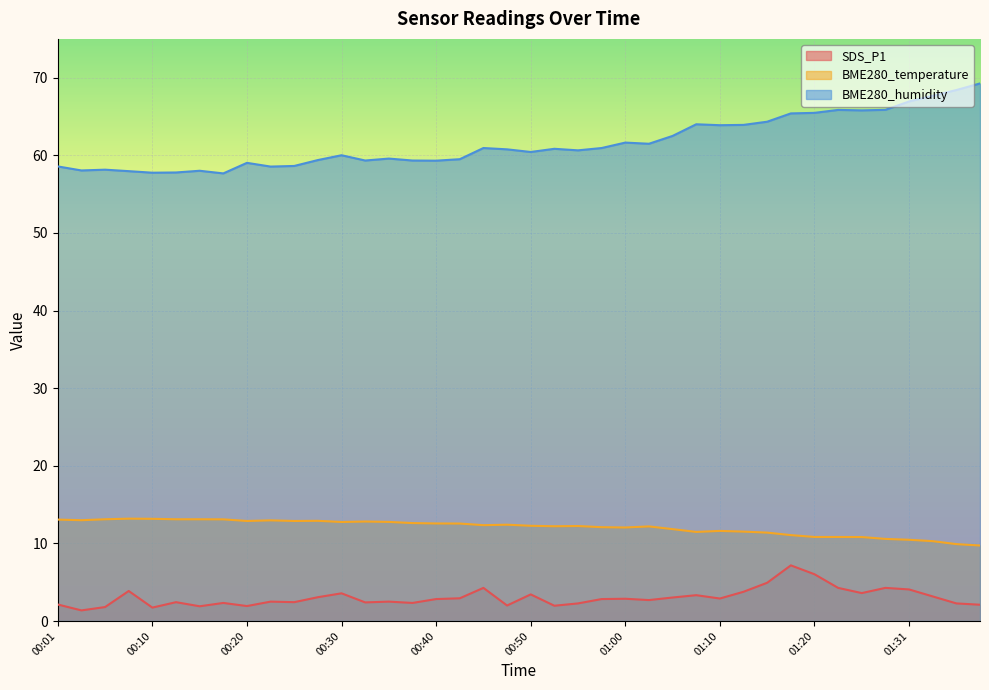

What is the difference between the maximum and minimum values in the BME280_humidity series?

11.6